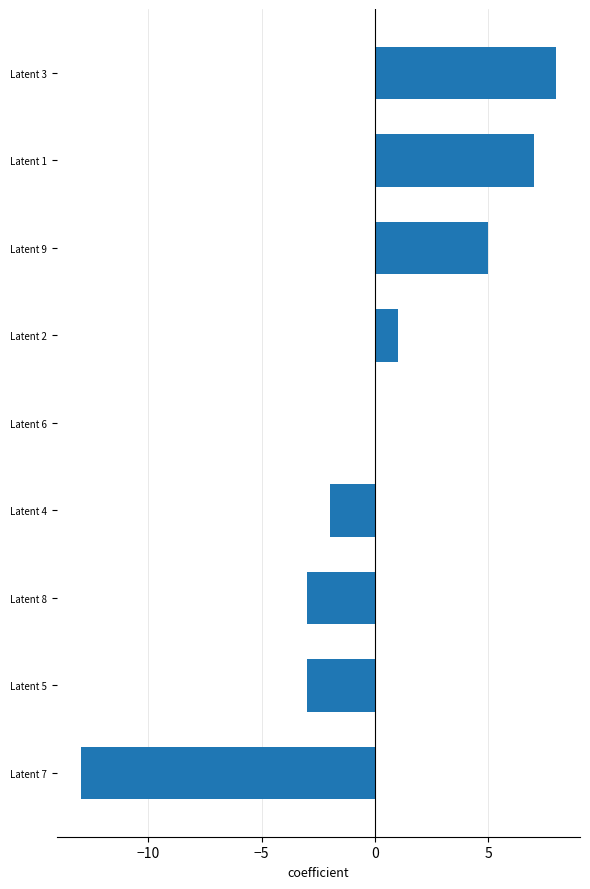

Count the number of data series in this chart.

1